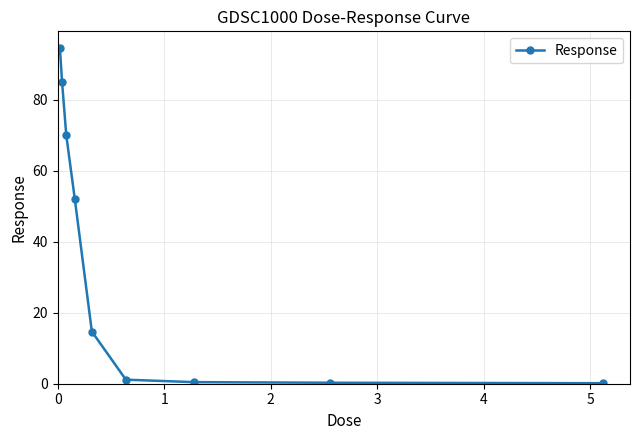

What is the value of the 2nd point from the left?

85.1